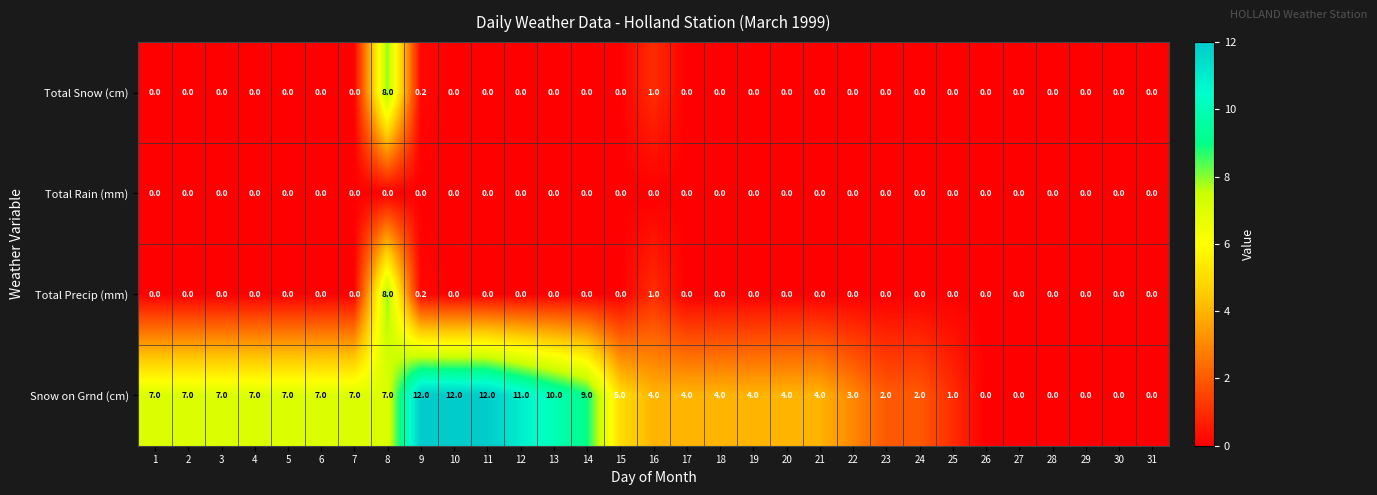

Is it true that Total Rain (mm) equals 0.0 at 10?

True